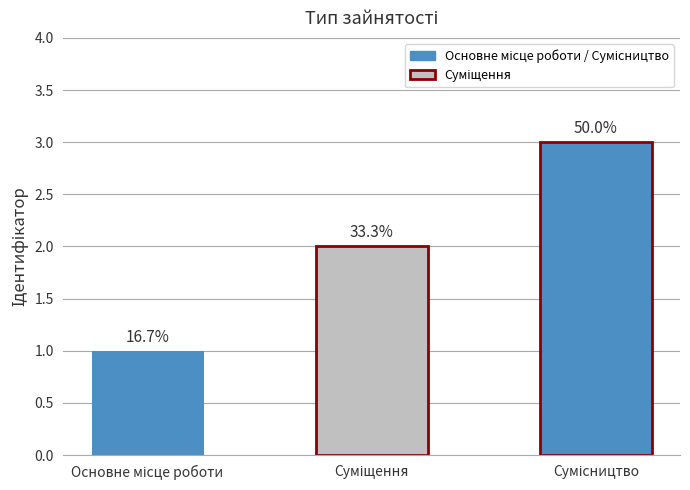

Reading left to right, extract all data points from this chart.

1	2	3